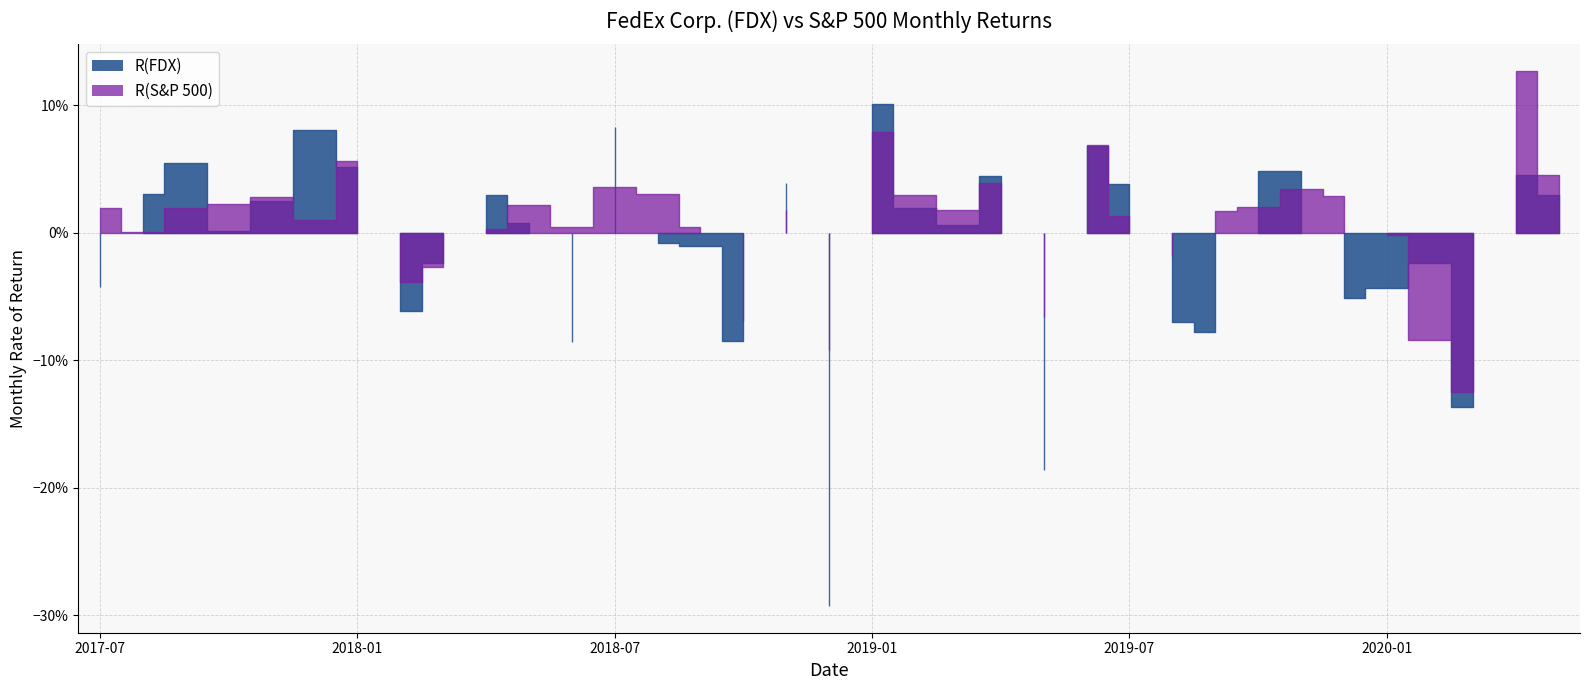

At which category does the chart reach its minimum across all series?

2018-12